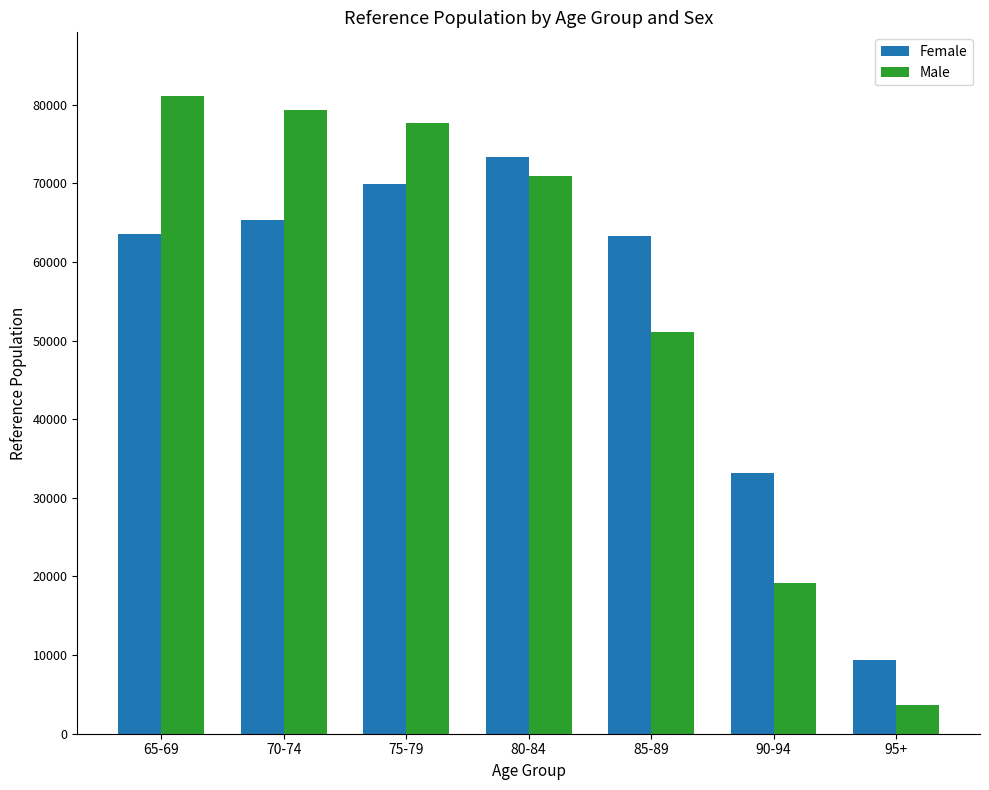

What is the difference between the maximum and minimum values in the Male series?

77441